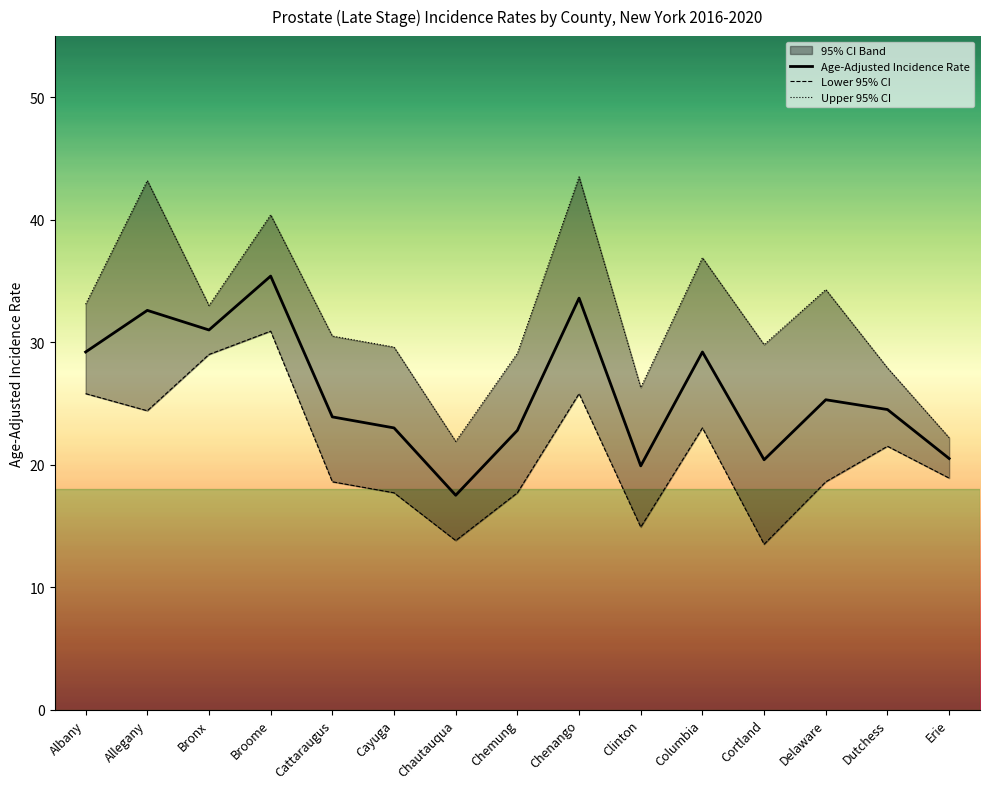

True or false: Age-Adjusted Incidence Rate has more than 2 interior local peaks.

True